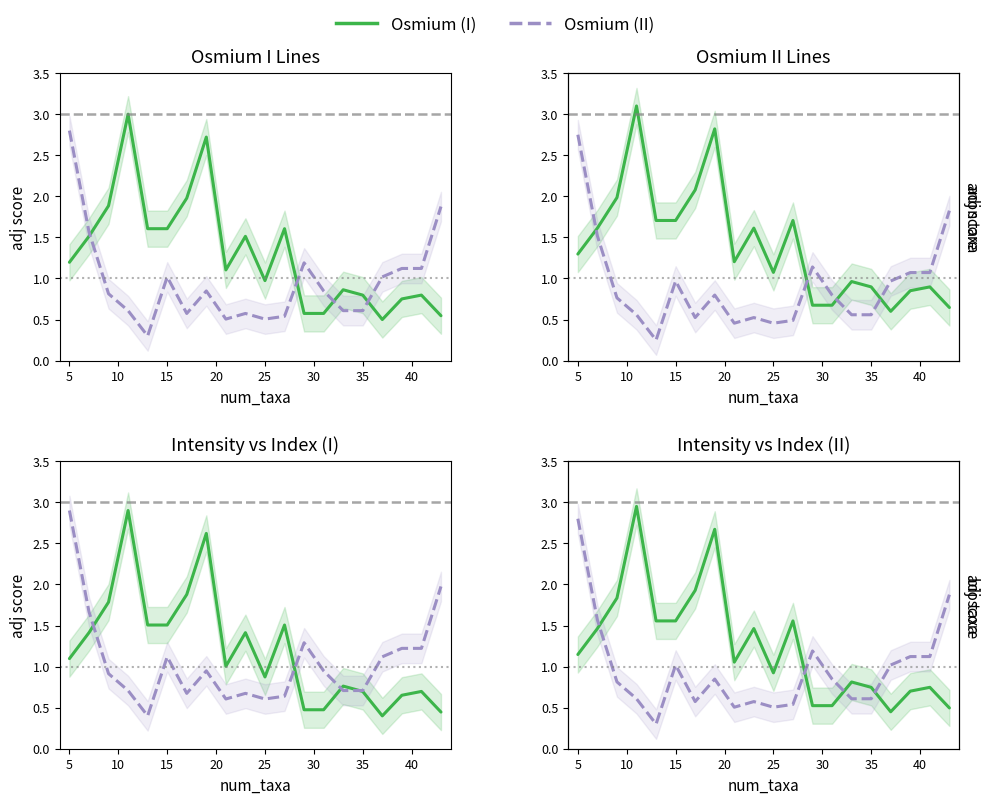

What is the lowest value of the Osmium (II) series?

0.3